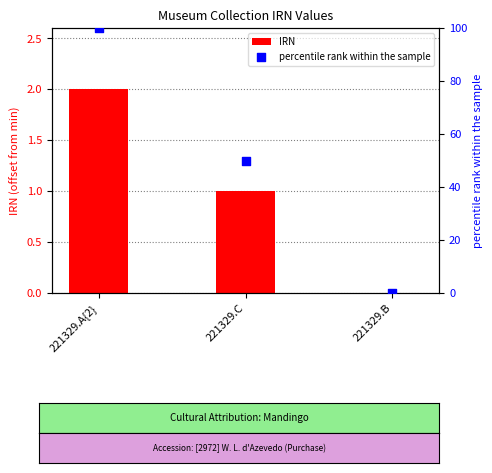

What are all the series names shown in the legend?

IRN, percentile rank within the sample